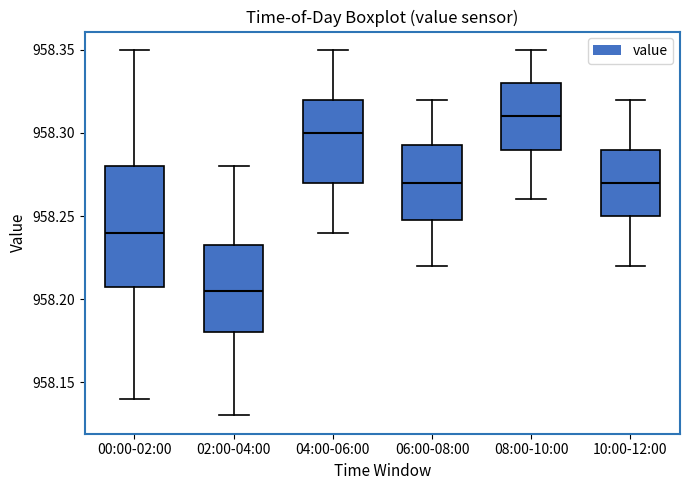

Comparing the boxes themselves (not the whiskers), which one is the tallest?

00:00-02:00